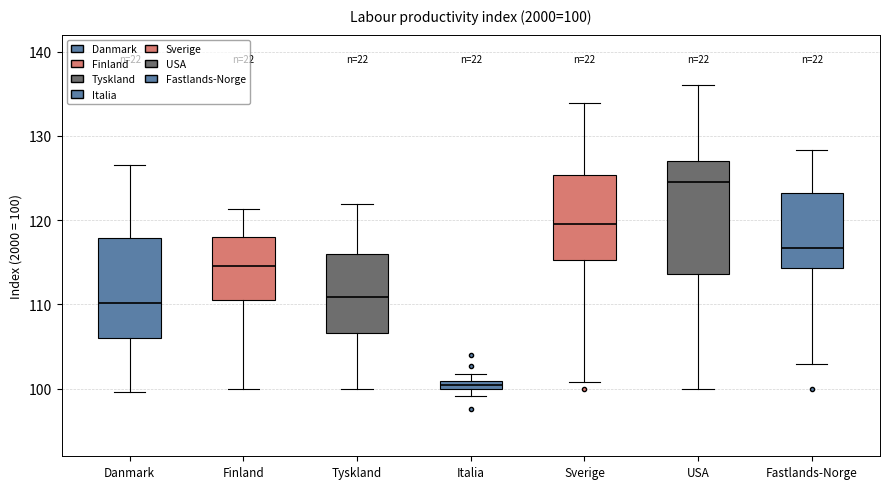

Comparing the boxes themselves (not the whiskers), which one is the tallest?

USA